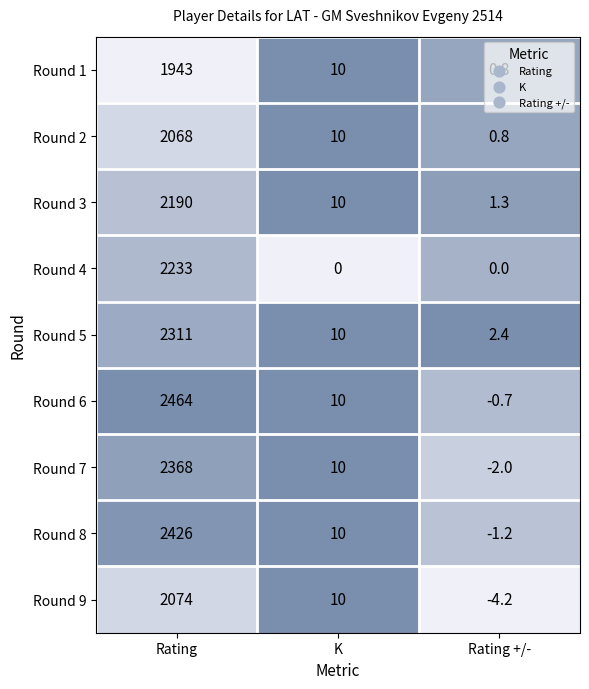

Rank the series by their maximum value, from highest to lowest.

Round 6, Round 8, Round 7, Round 5, Round 4, Round 3, Round 9, Round 2, Round 1